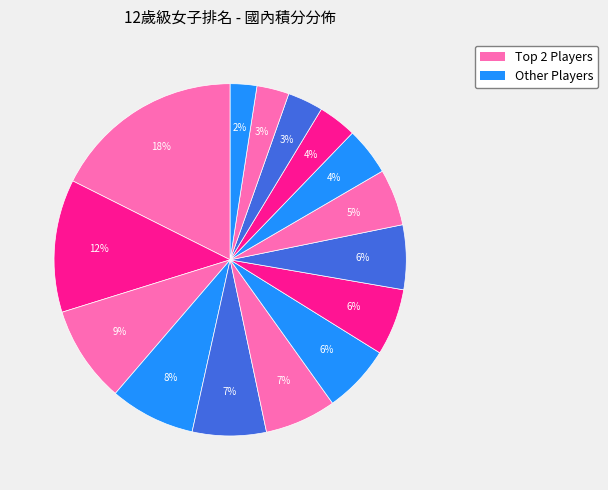

How many segments does this pie chart have?

15